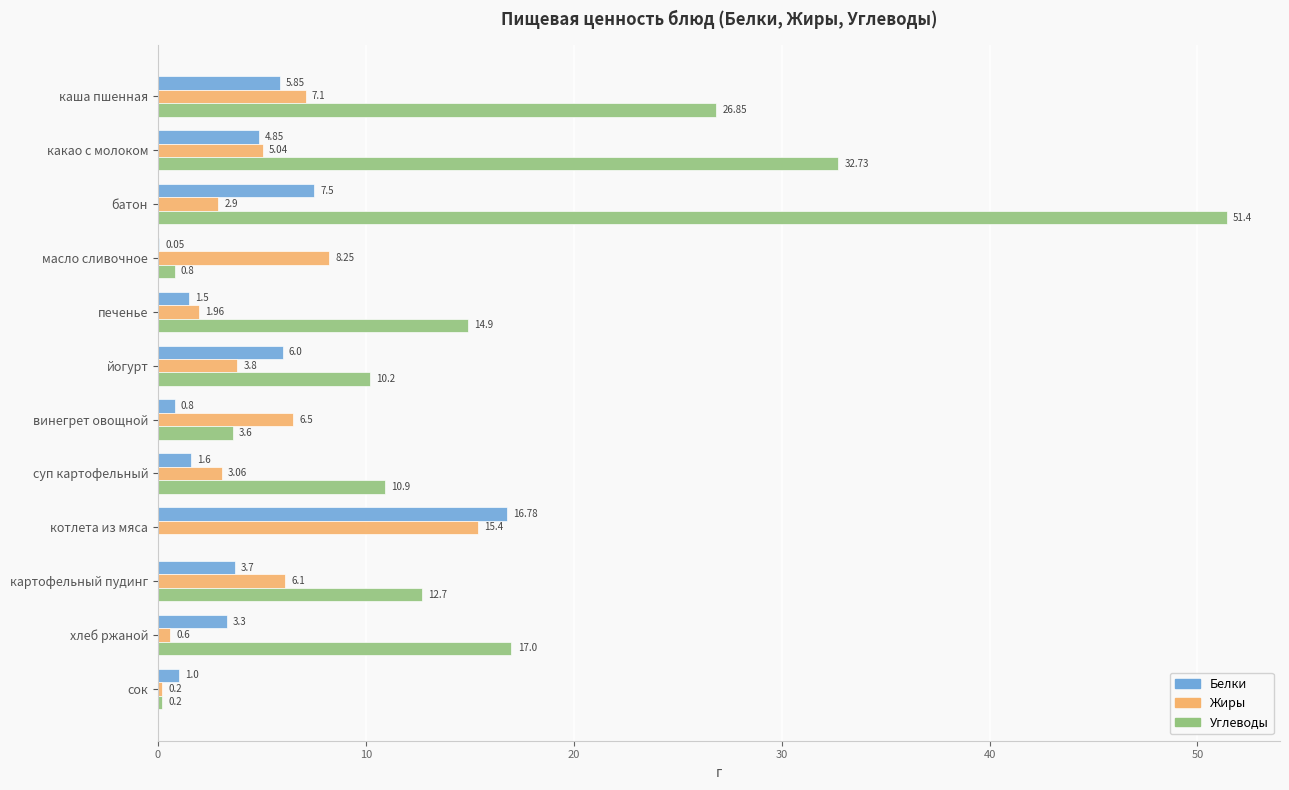

Where is Углеводы nearest to the value 25?

каша пшенная